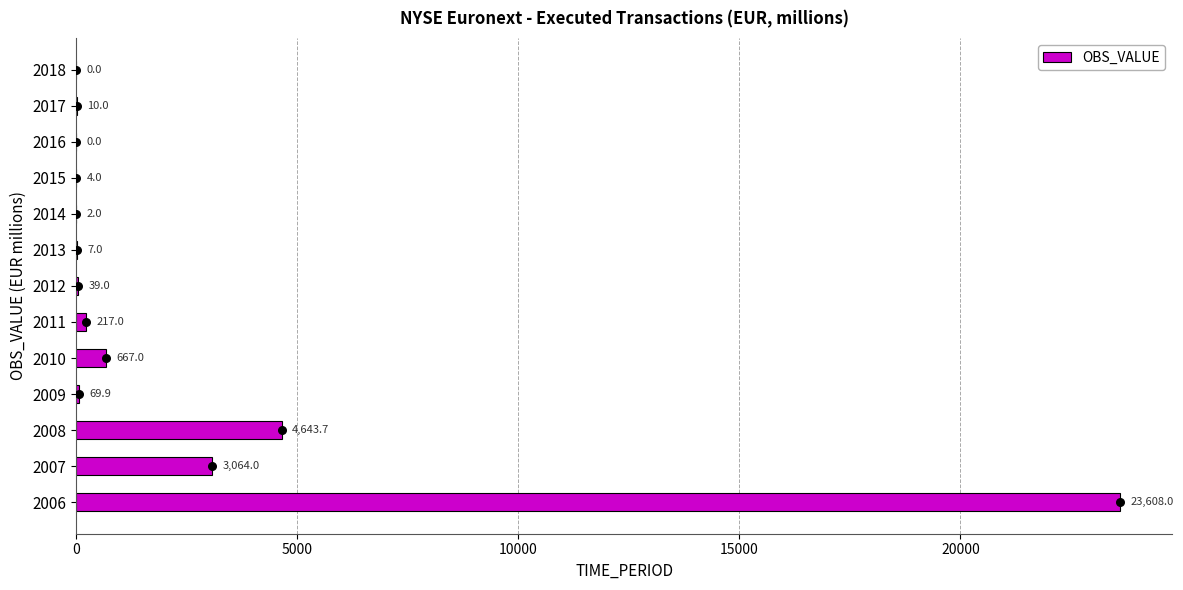

At which label is OBS_VALUE closest to 11804?

2008